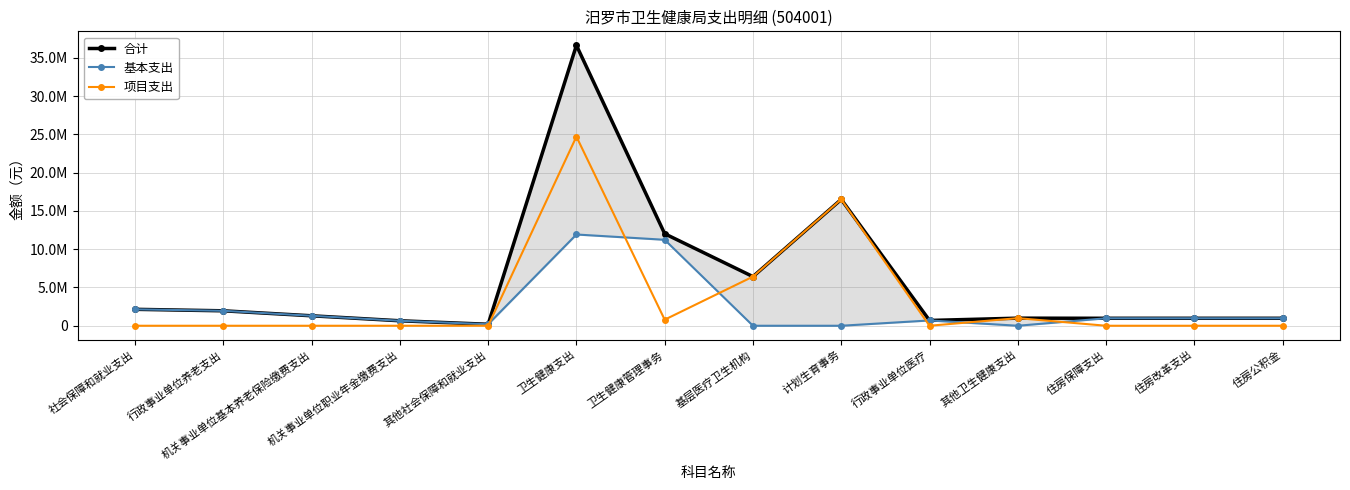

How many data points in 项目支出 are above 0?

5